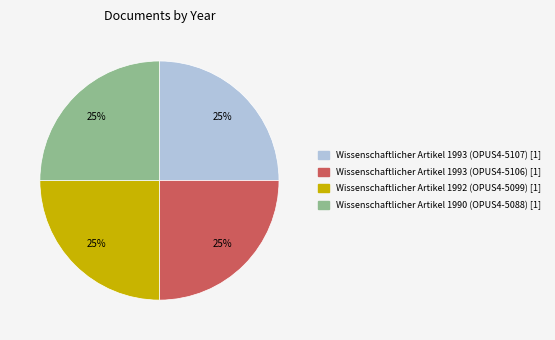

Is there any slice that represents more than half of the pie?

No